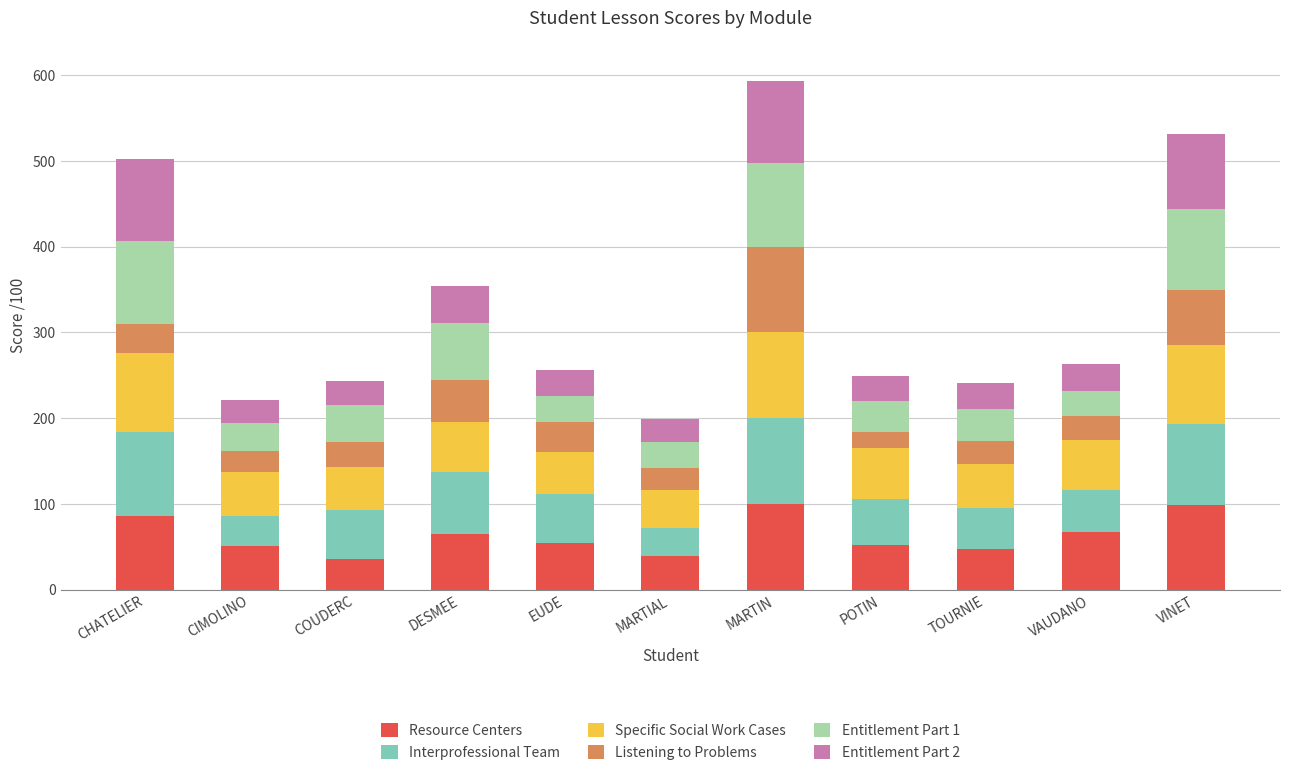

What is the minimum value for Resource Centers?

36